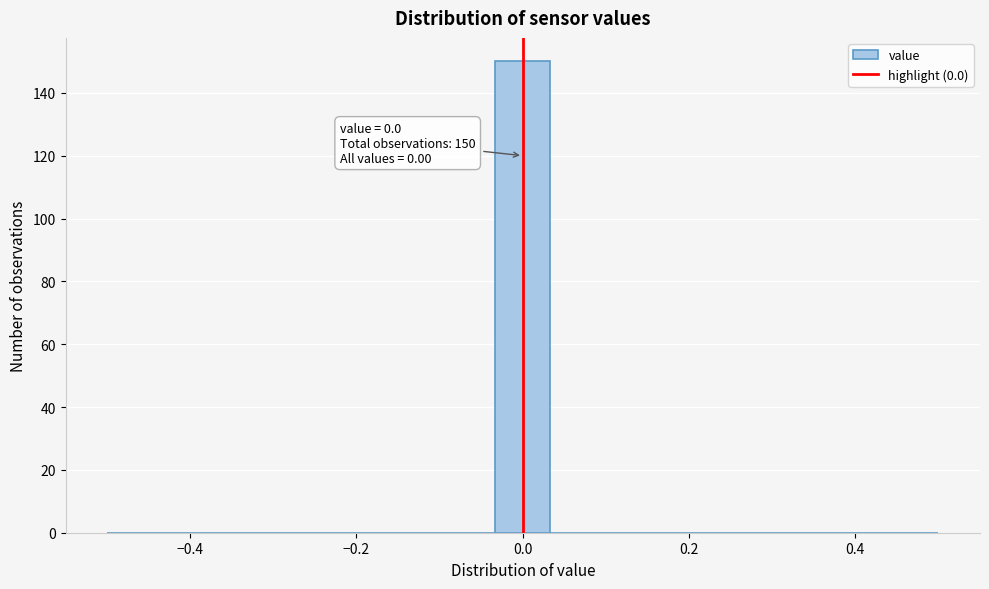

Read against the x-axis, roughly where is the centre of the tallest bar?

0.00